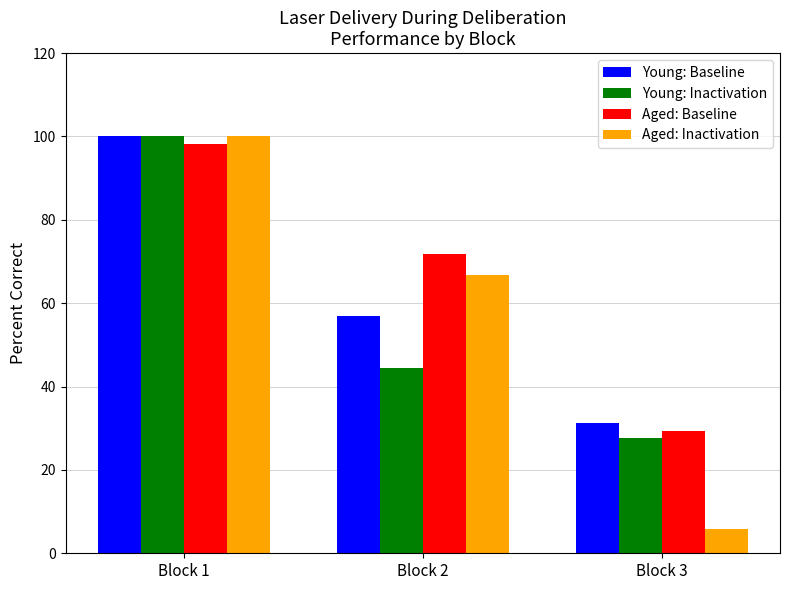

At which category is the sum across all series the highest?

Block 1